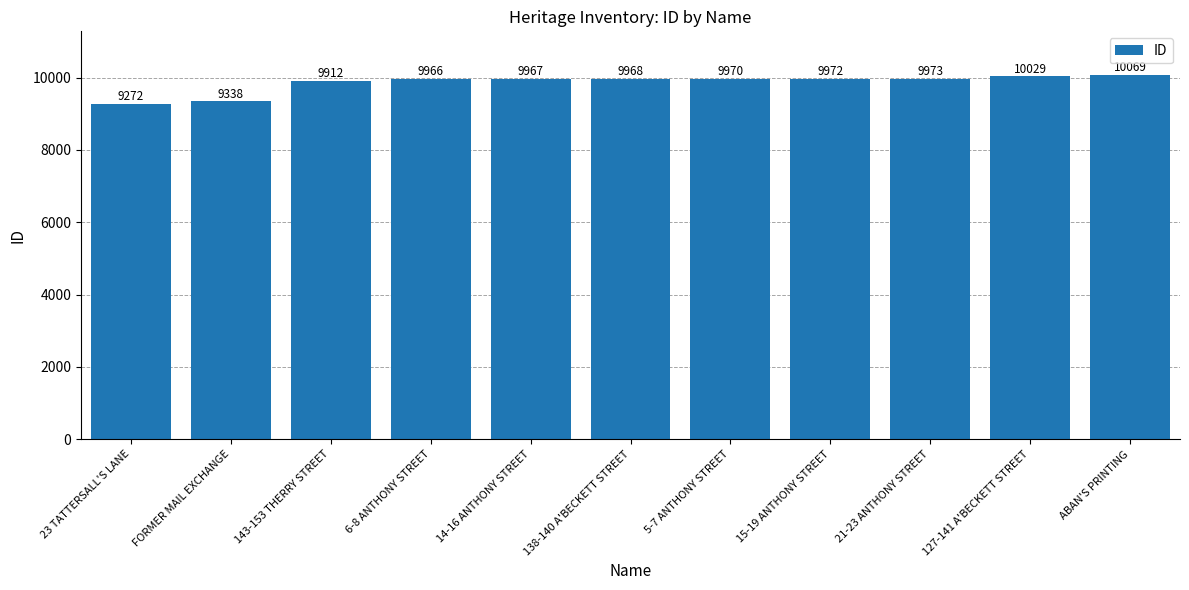

True or false: the data shows 9338 at FORMER MAIL EXCHANGE.

True